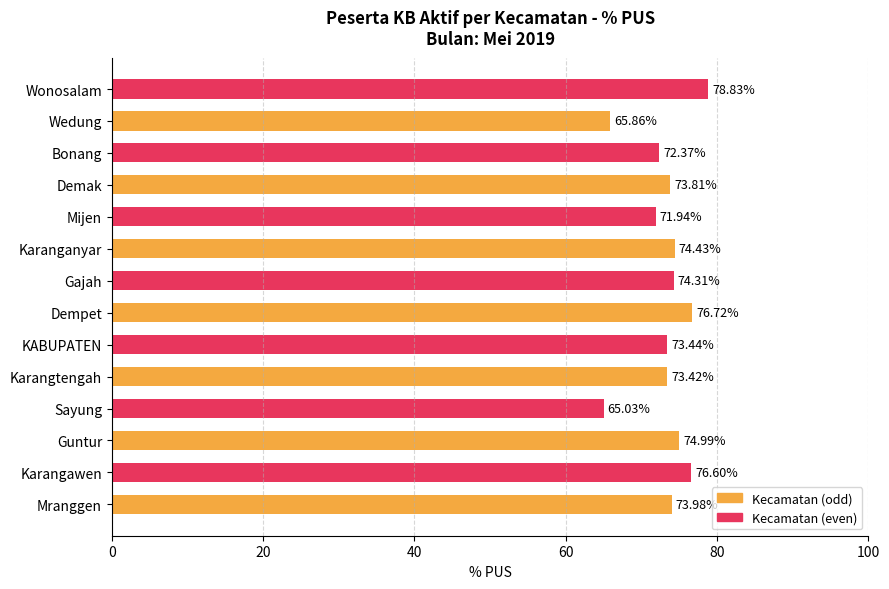

What is the difference between the maximum and minimum values?

13.8